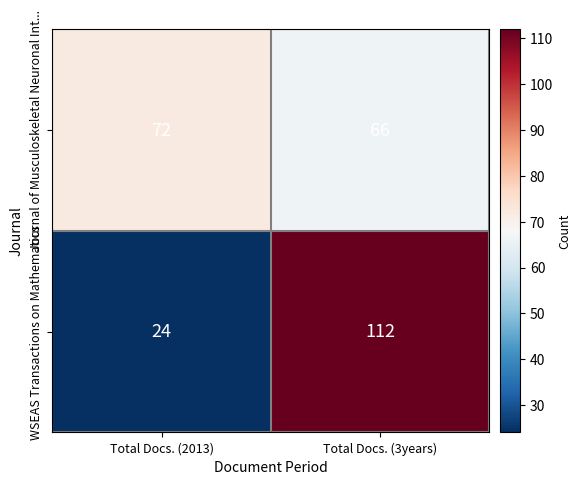

What is the maximum value shown in the chart?

112